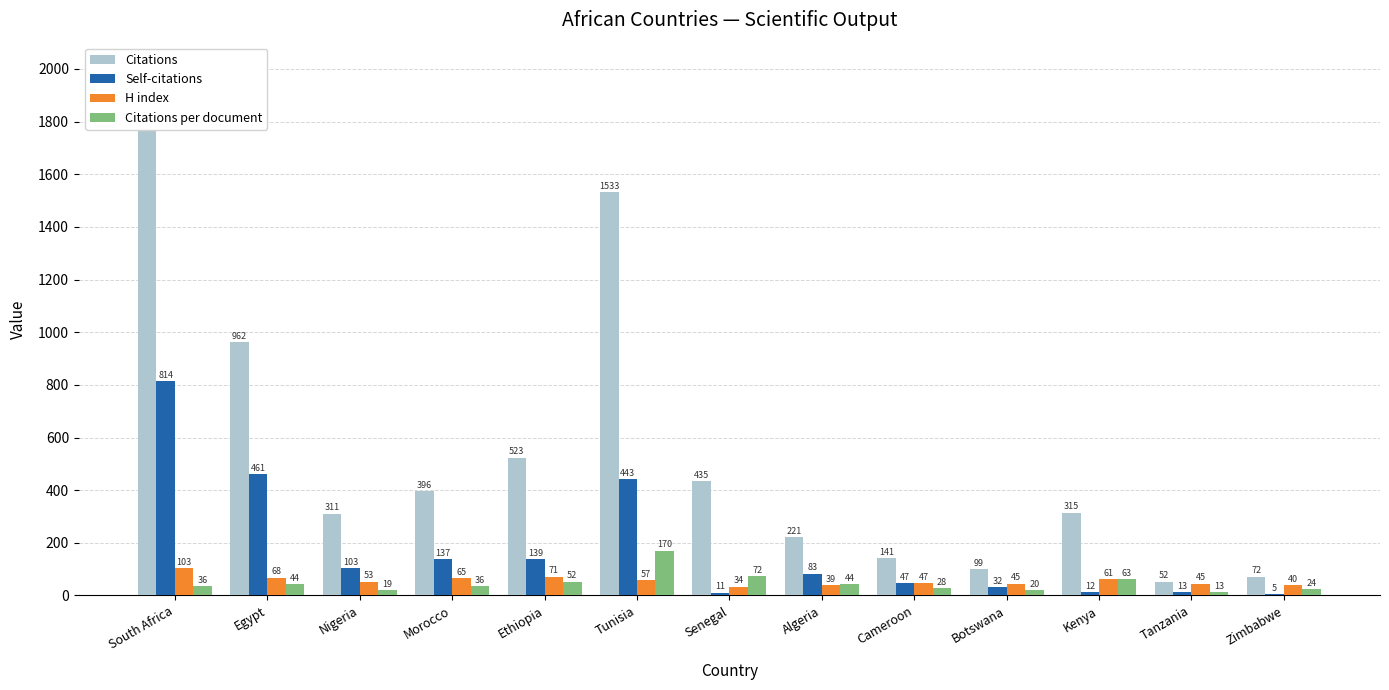

At which label does Citations per document reach its peak?

Tunisia